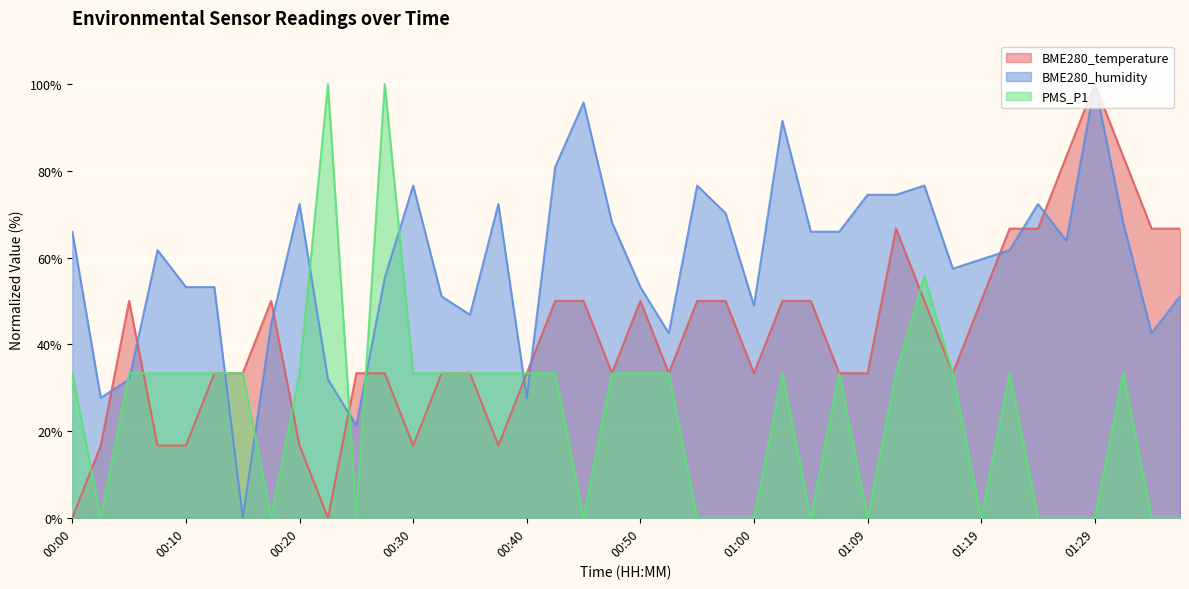

What is the greatest value displayed?

100.0